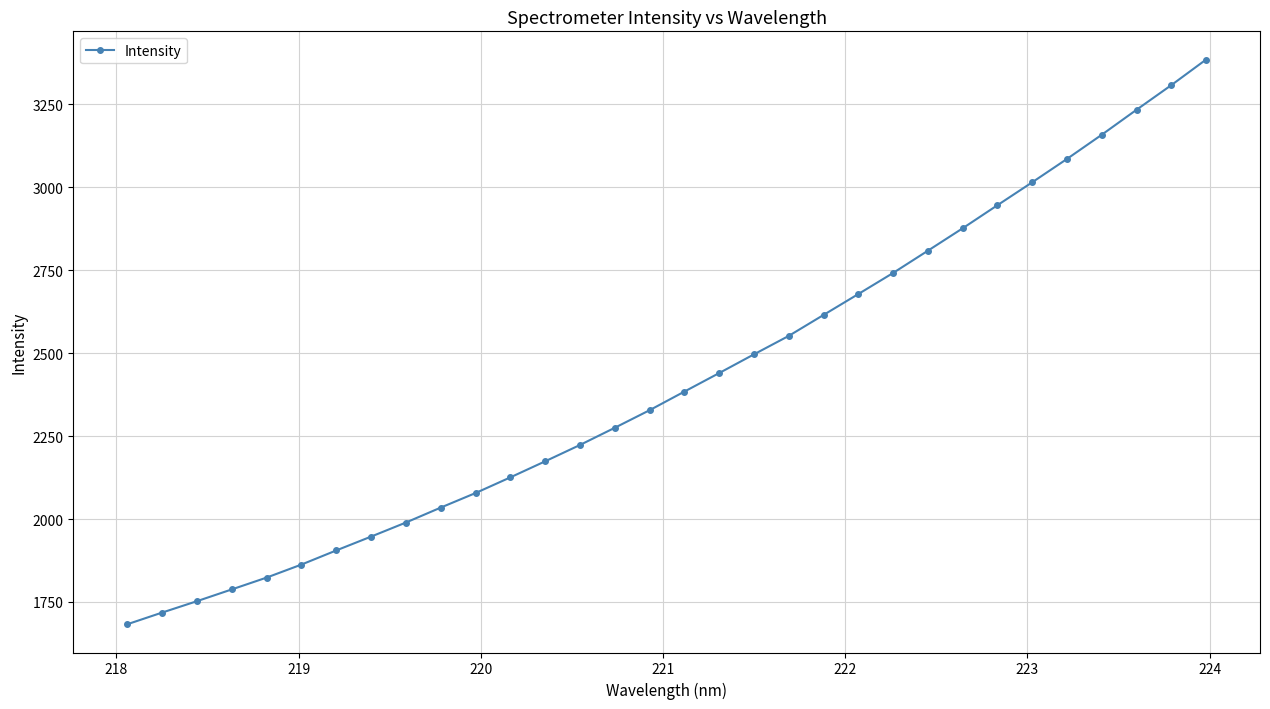

What is the value of the 5th point from the left?

1823.4